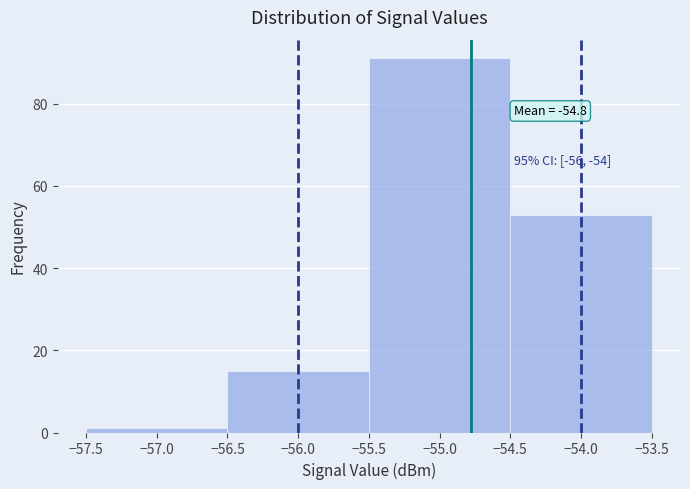

Over which range of the x-axis is the bar tallest?

-55.5 to -54.5